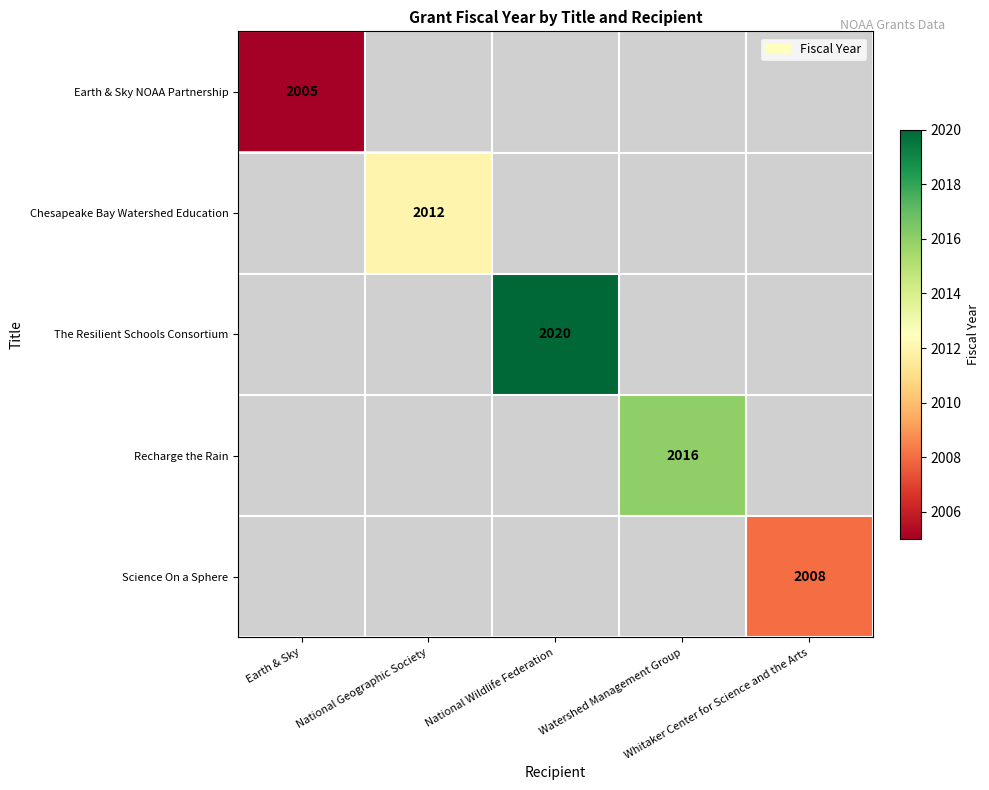

What is the greatest value displayed?

2020.0